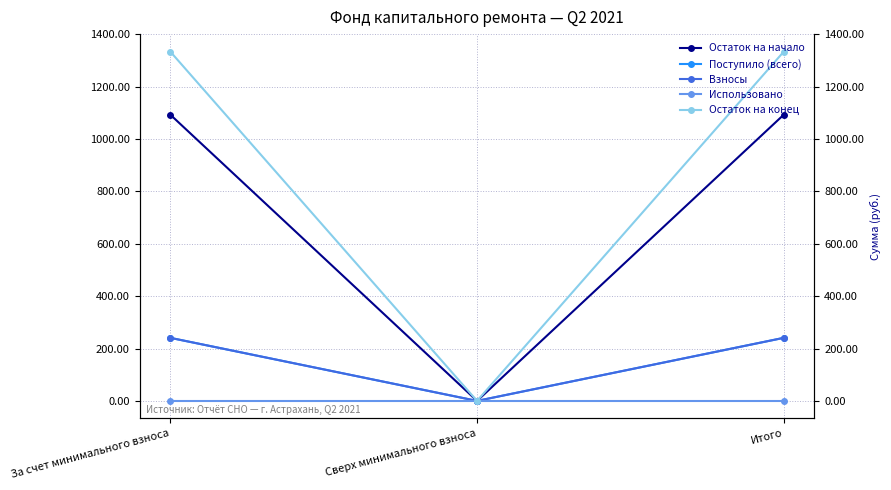

What is the difference between the Поступило (всего) values at За счет минимального взноса and Сверх минимального взноса?

240.8